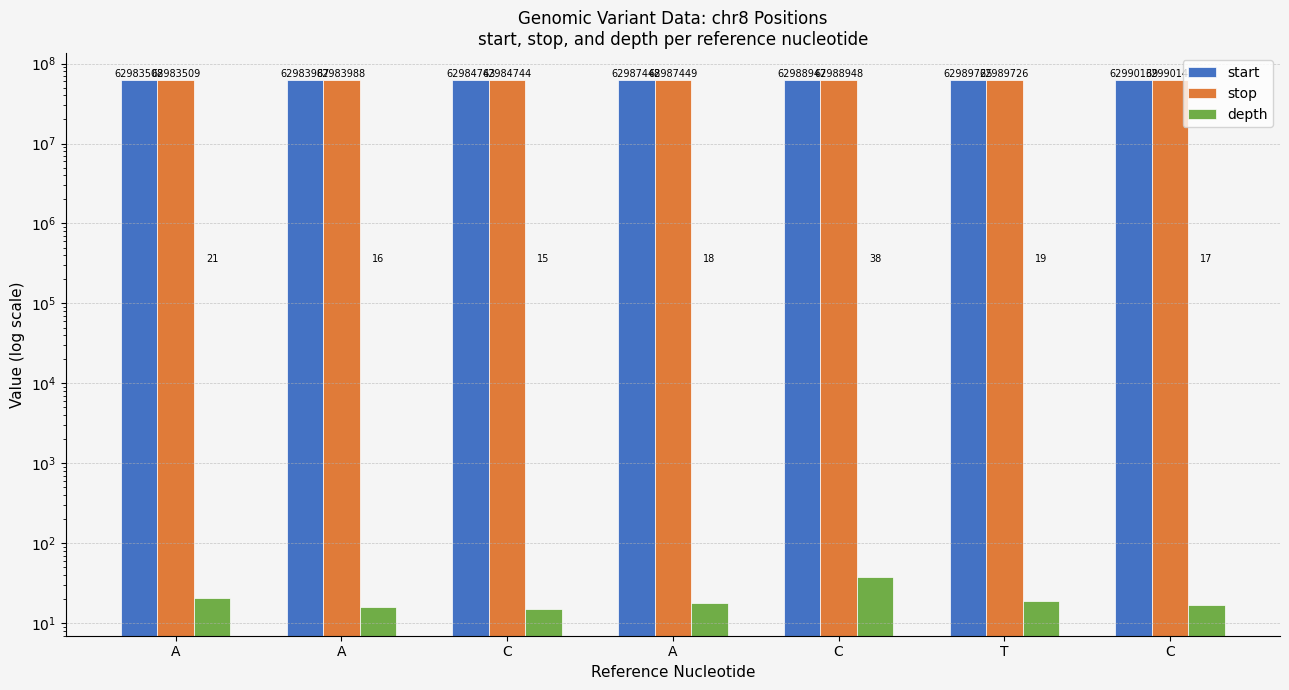

What is the difference between the second highest and second lowest values in the start series?

5738